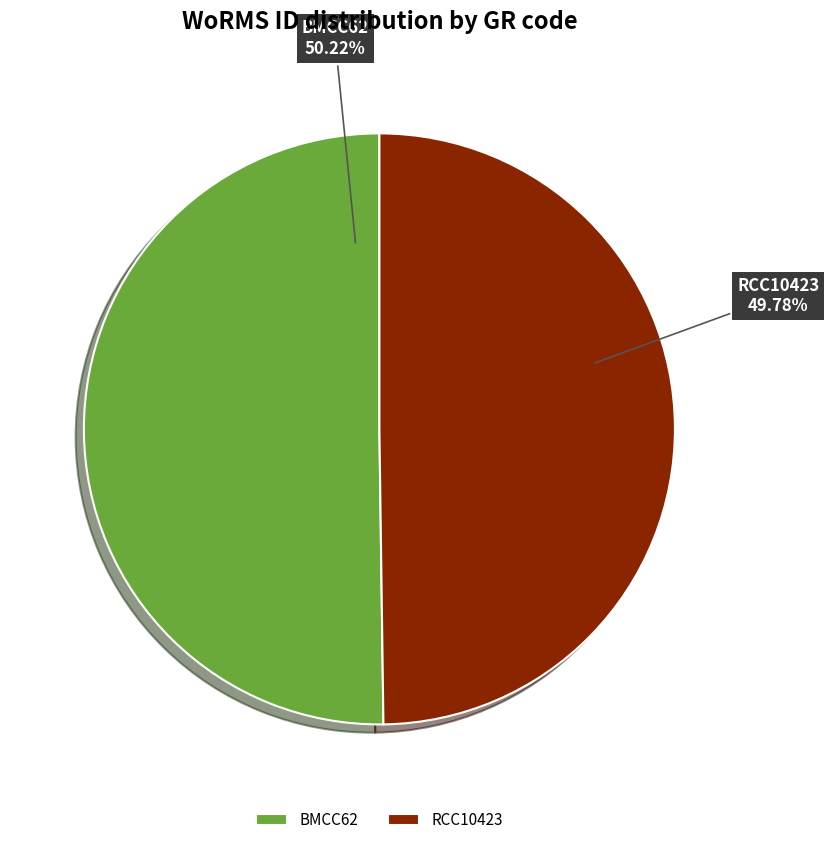

Approximately how many times larger is the value at BMCC62 compared to RCC10423?

1.0